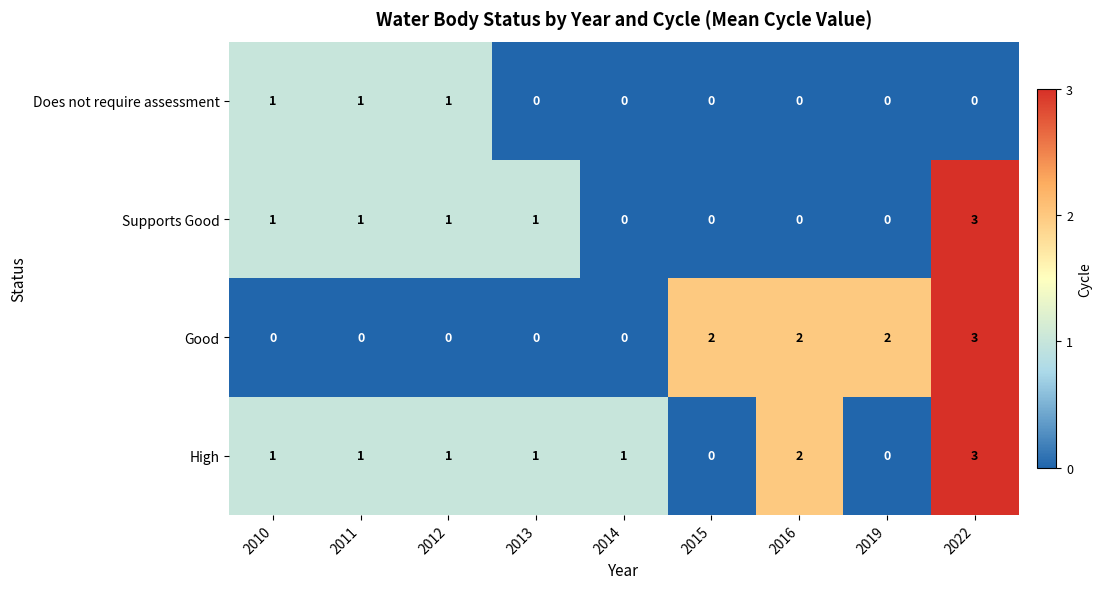

Which series has the largest total across all categories?

High